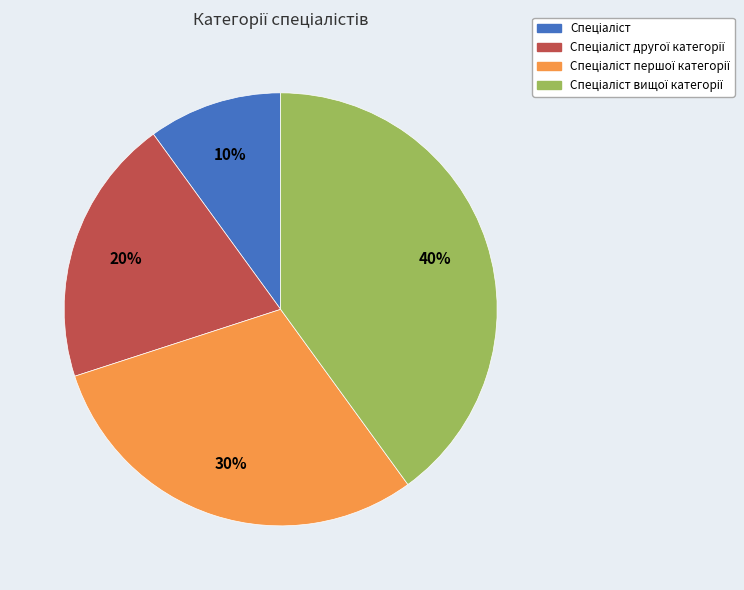

To the nearest percent, what is the average slice percentage?

25%